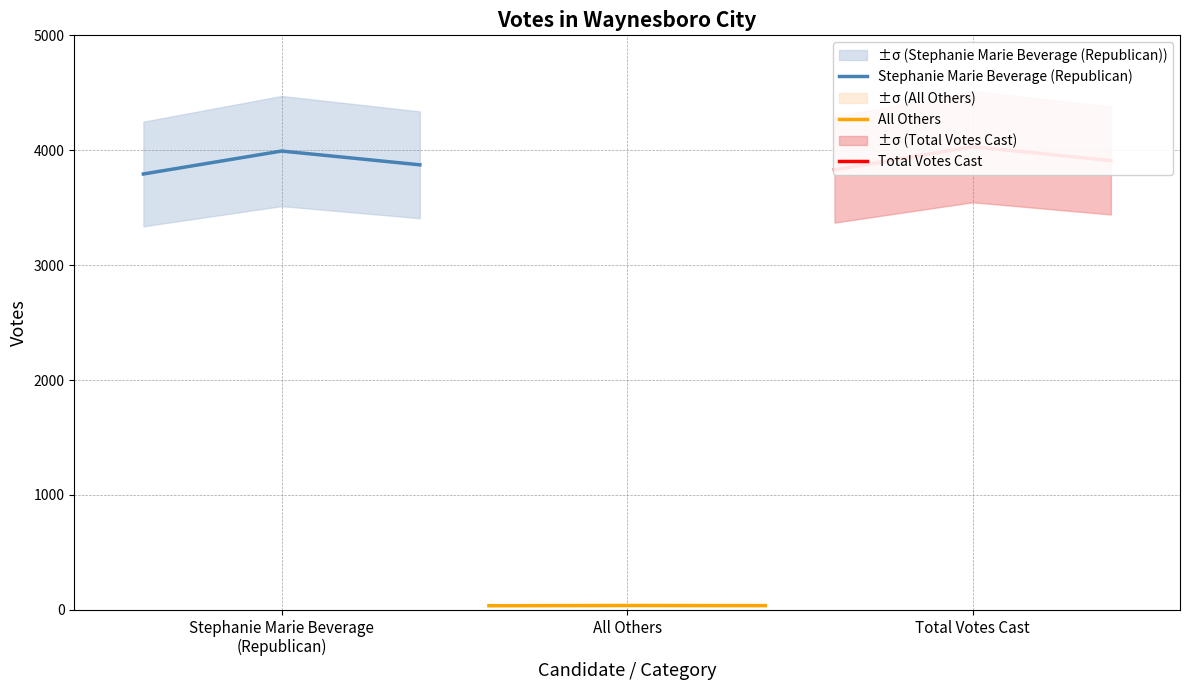

What is the highest value of the Stephanie Marie Beverage (Republican) series?

3993.0